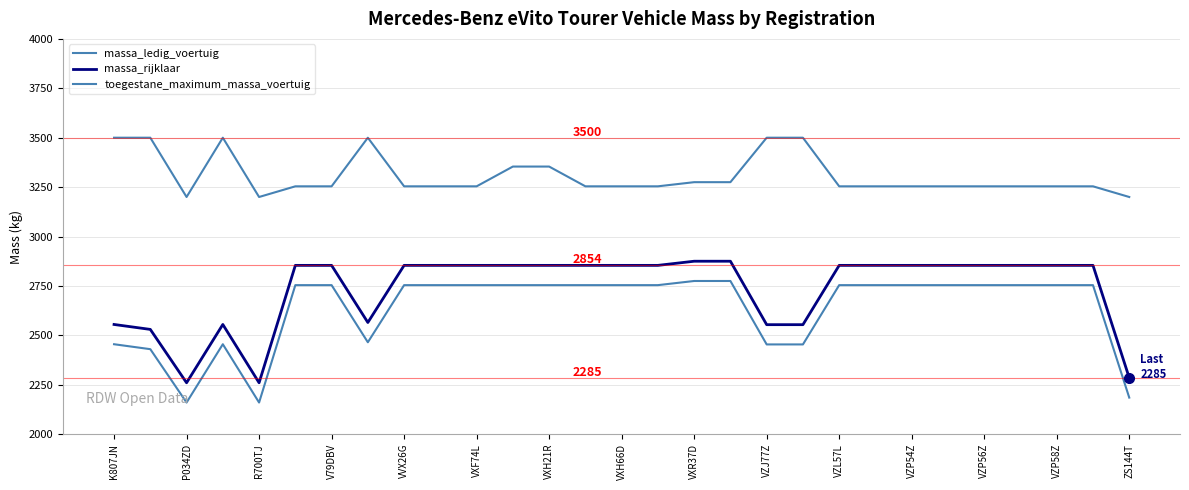

Does the chart display data point markers on the line(s)?

No